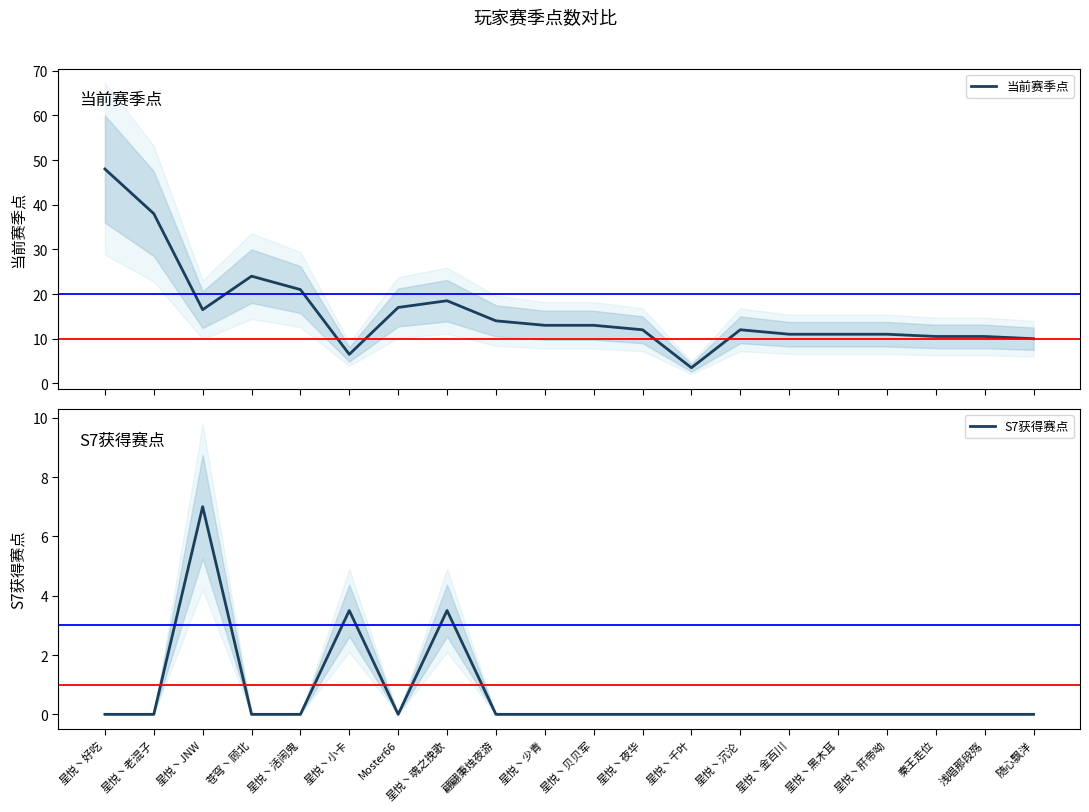

What position from the left is 星悦丶活闹鬼?

5